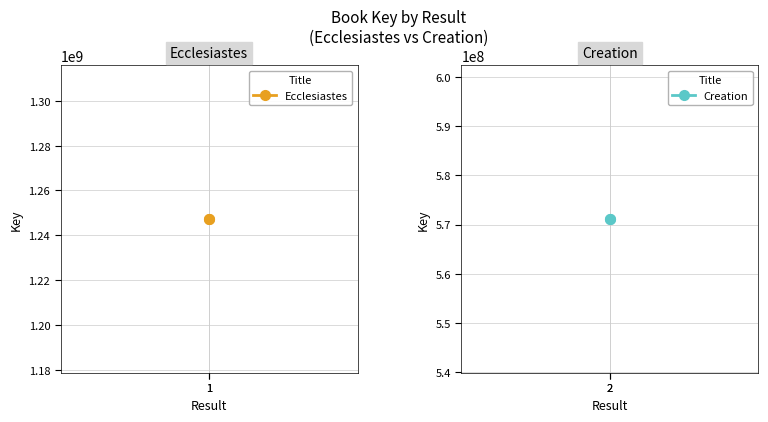

Which has a higher value, 1 or 1?

1